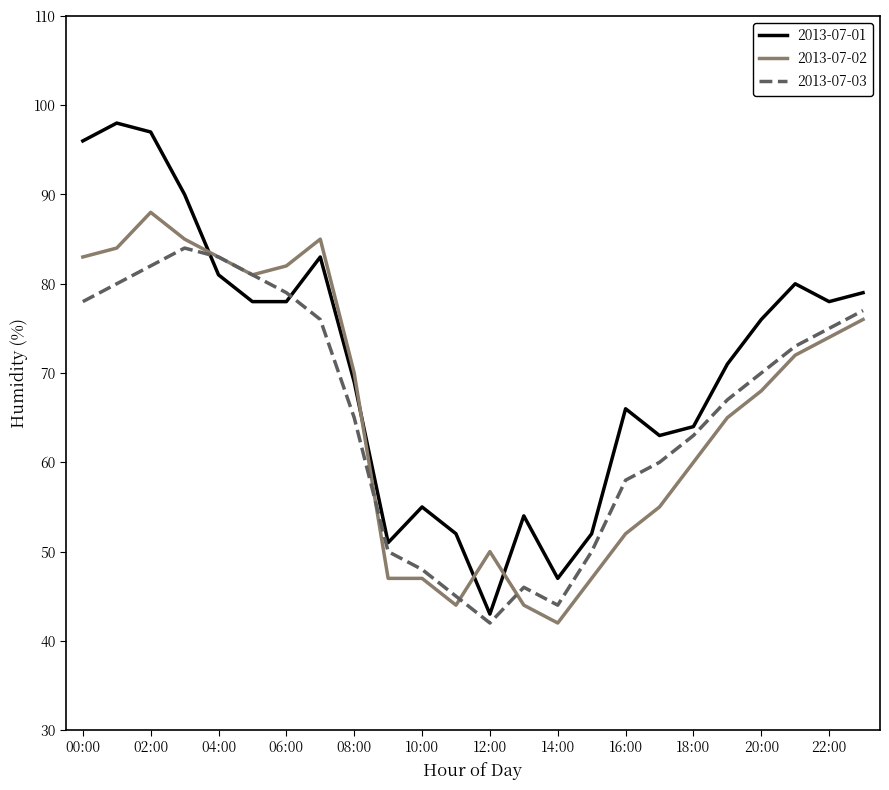

True or false: 2013-07-03 and 2013-07-02 cross at least once.

True